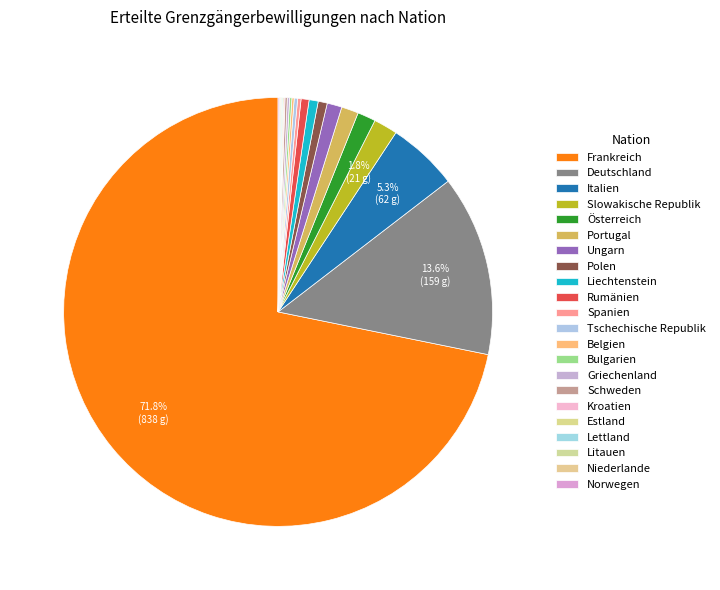

To the nearest percent, what is the difference between the largest and smallest slice percentages?

72%